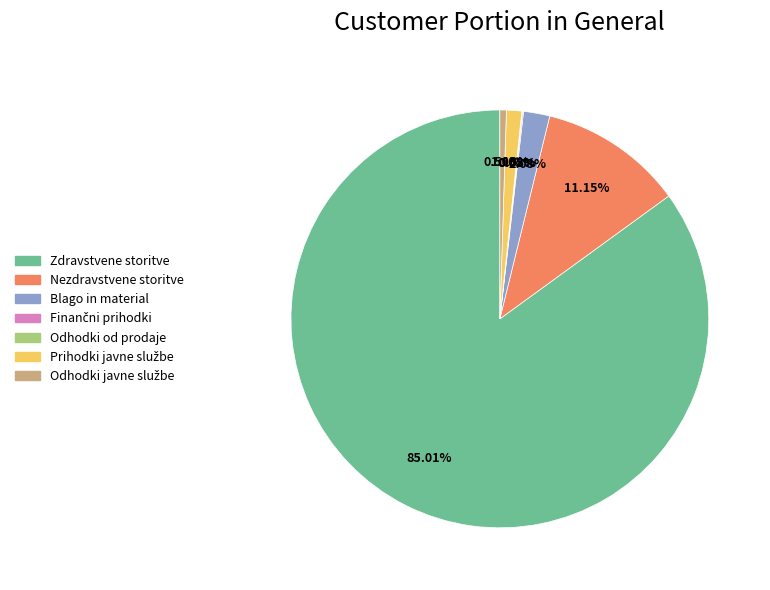

Is there any slice that represents more than half of the pie?

Yes